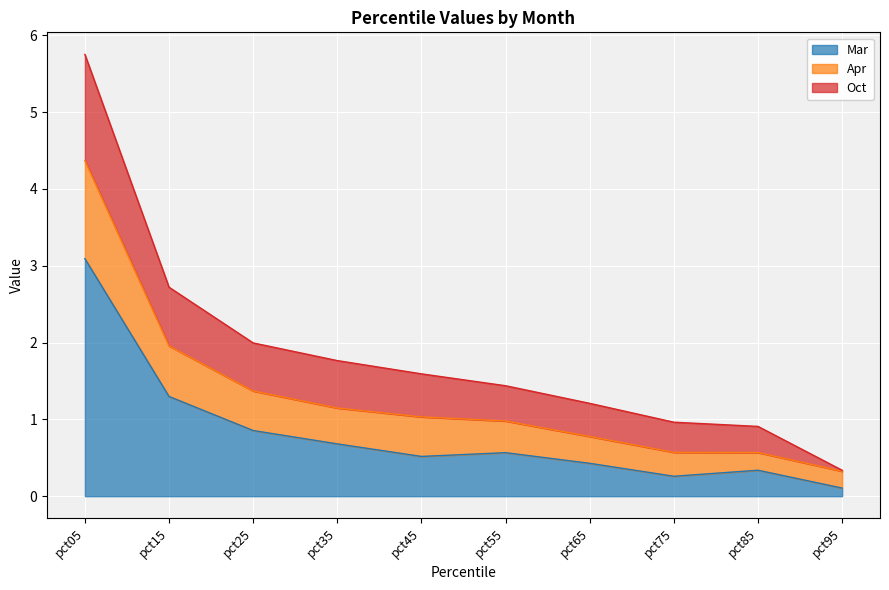

At which category does Mar reach its first local peak?

pct55